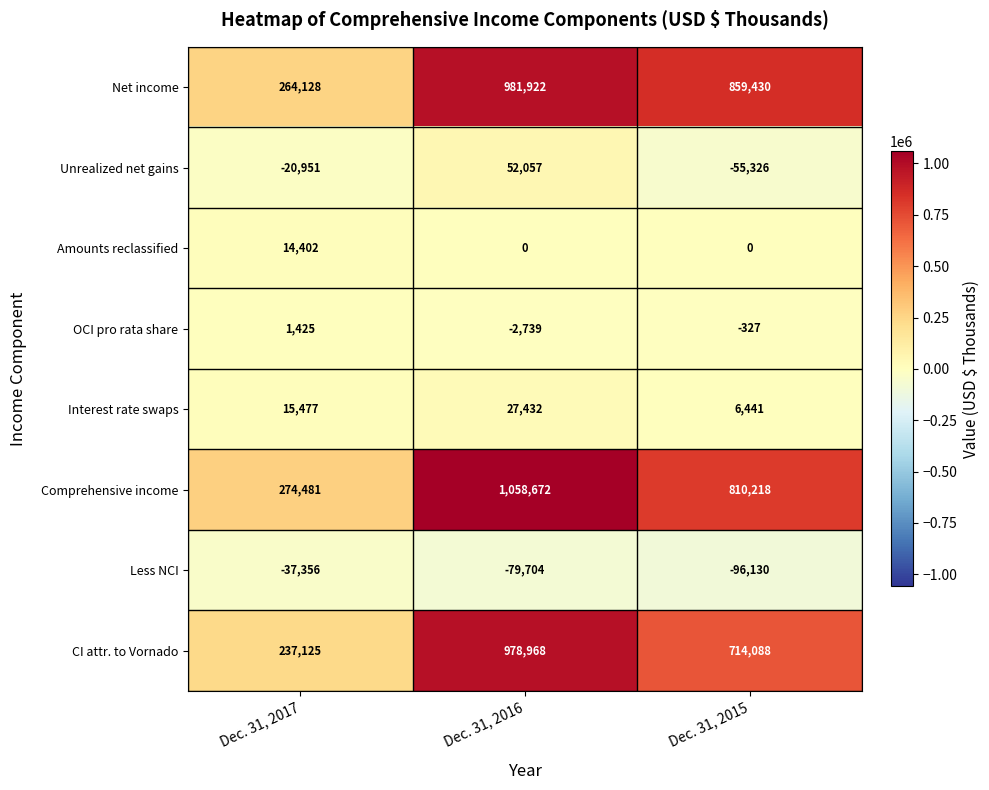

What is the total value across all series at Dec. 31, 2015?

2238394